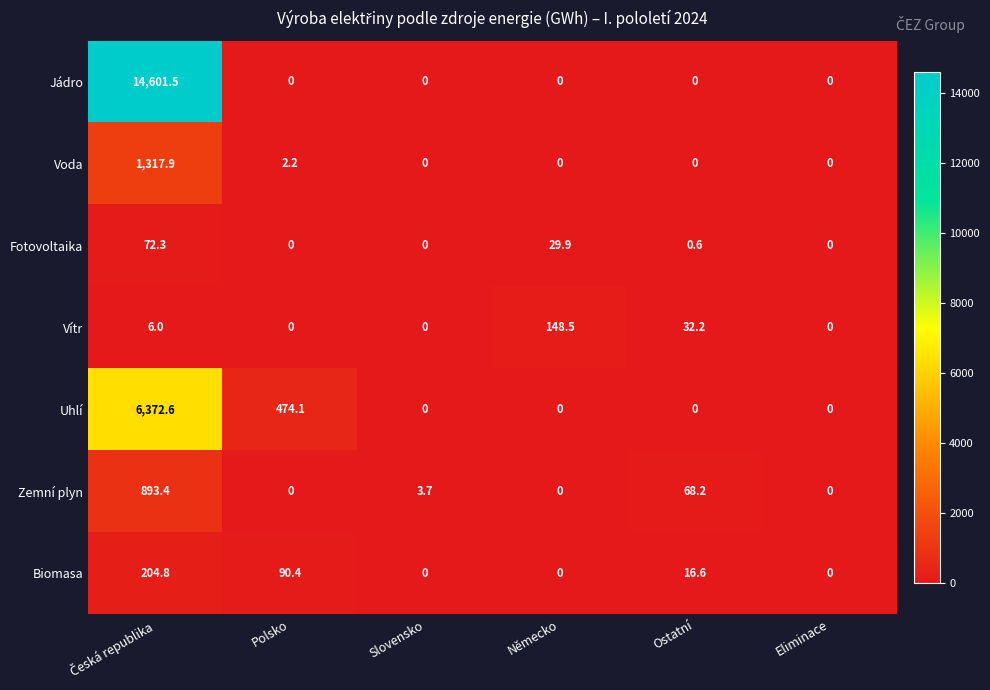

True or false: Zemní plyn has a value of 0.0 at Polsko.

True